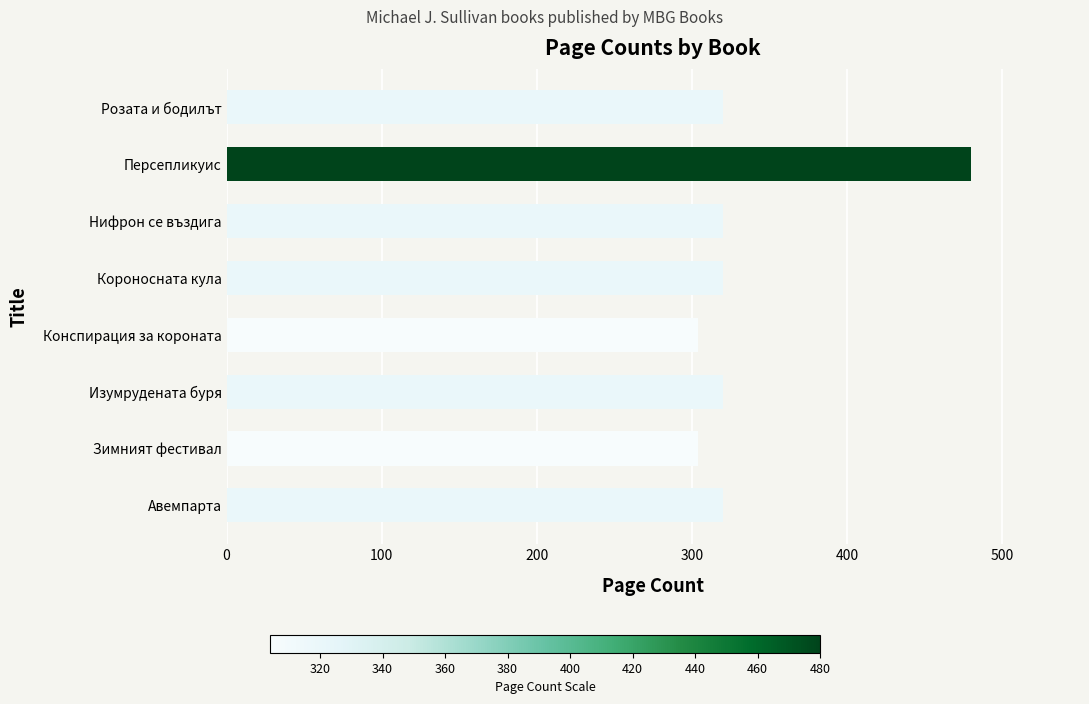

Reading top to bottom, transcribe all the data shown in this chart.

320	480	320	320	304	320	304	320